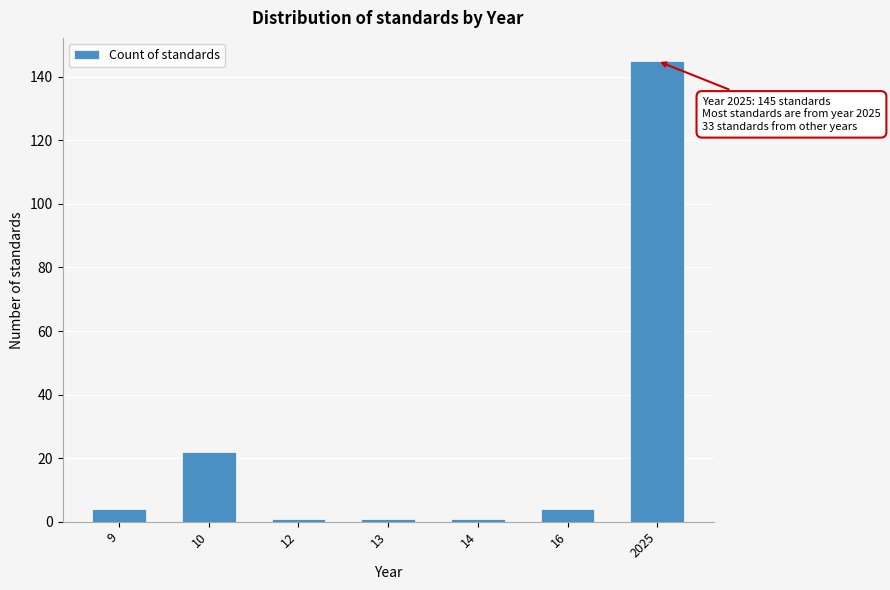

Reading right to left, list all the values displayed in this chart.

2025=145	16=4	14=1	13=1	12=1	10=22	9=4